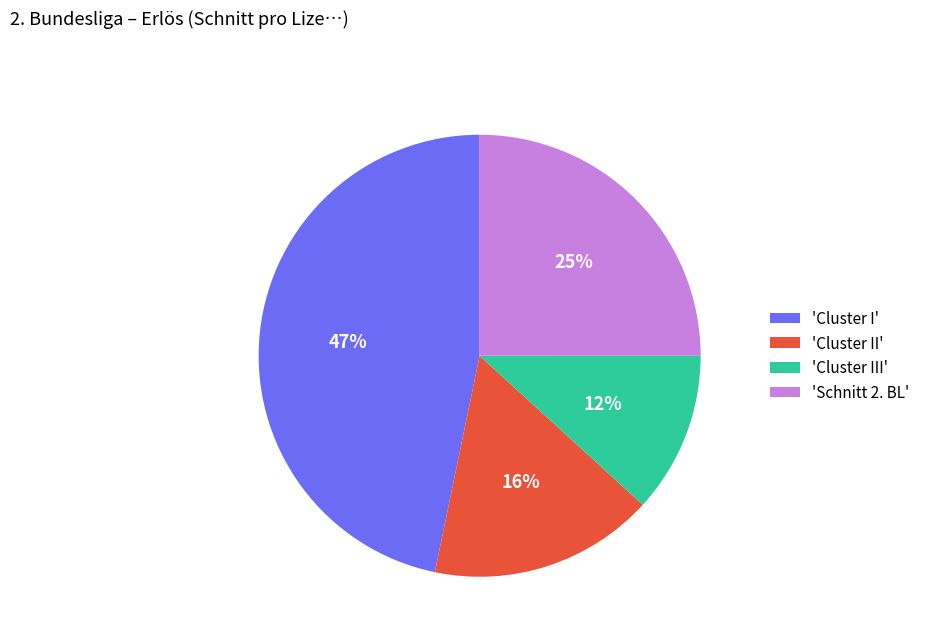

Rank the categories by value from highest to lowest.

'Cluster I', 'Schnitt 2. BL', 'Cluster II', 'Cluster III'